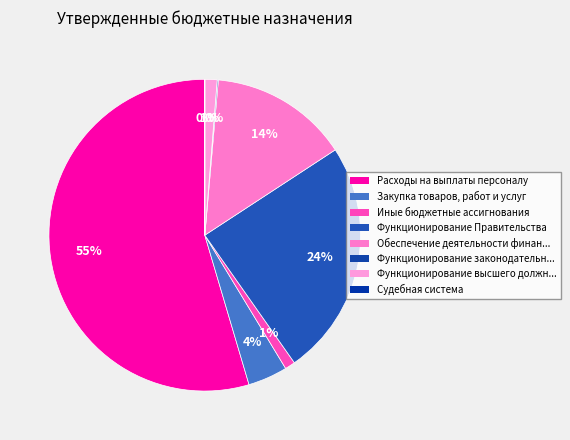

Does Функционирование Правительства represent more than half of the total?

No